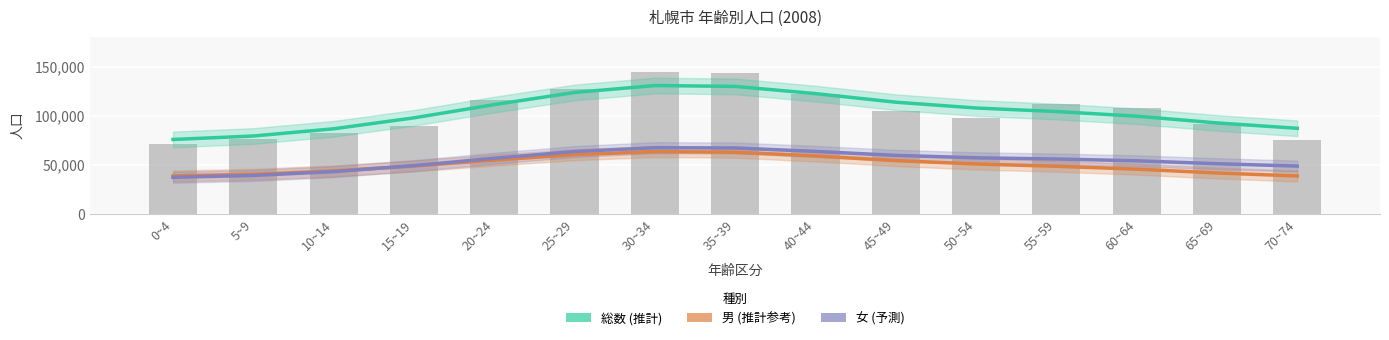

What is the greatest value displayed?

144473.0